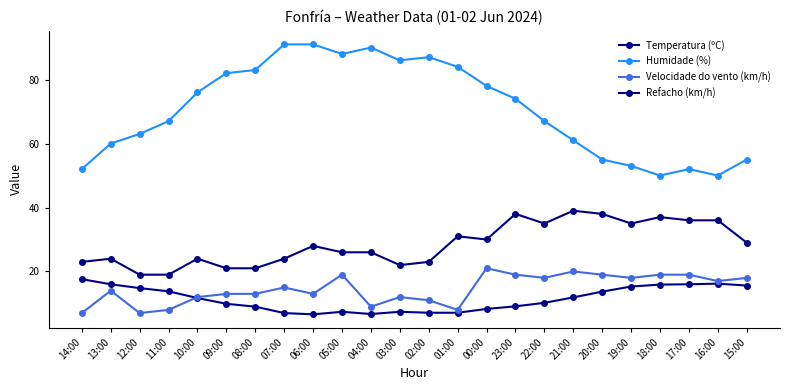

What is the difference between the maximum and minimum values in the Temperatura (ºC) series?

11.0